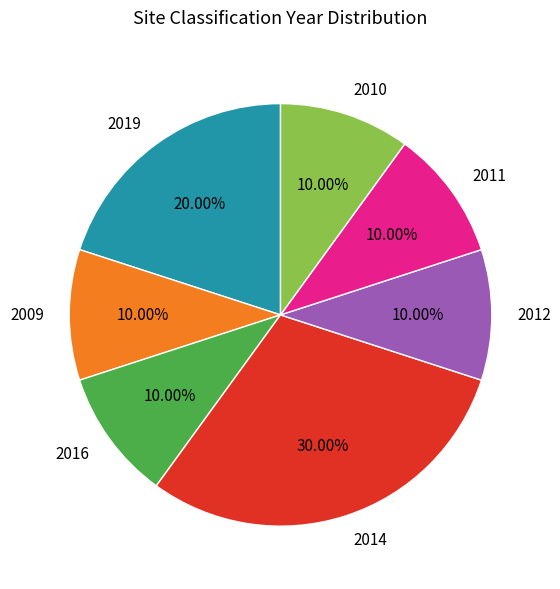

To the nearest percent, what is the difference between the largest and smallest slice percentages?

20%